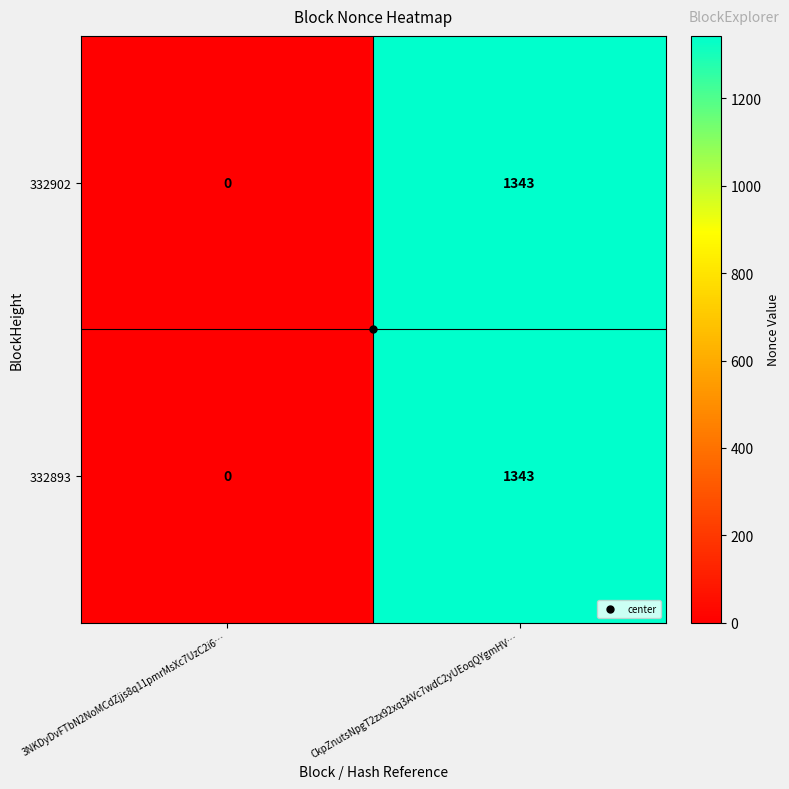

What is the sum of all 332893 values?

1343